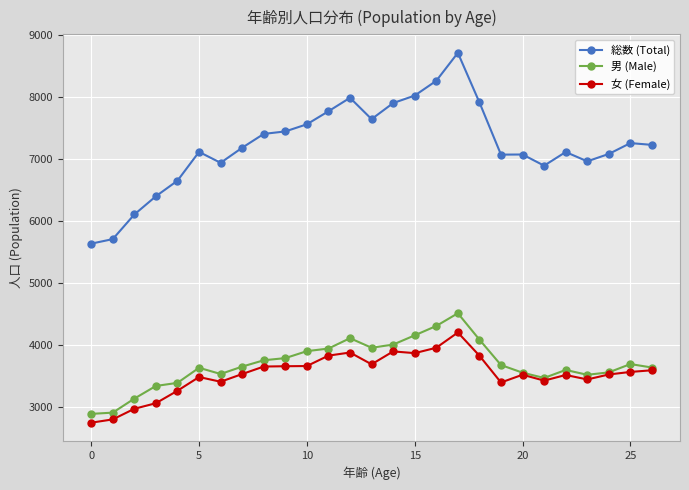

Which series has the largest total across all categories?

総数 (Total)